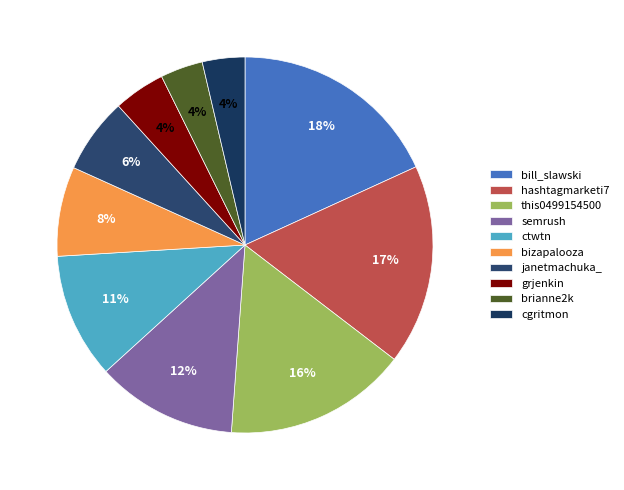

Count the number of slices in the pie.

10